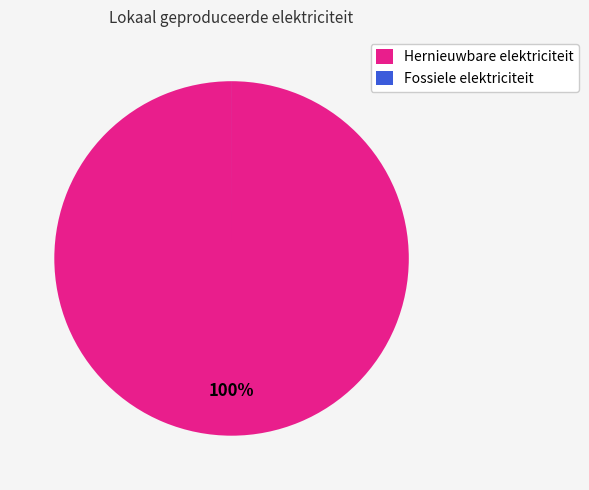

To the nearest percent, what percentage of the pie is Hernieuwbare elektriciteit?

100%